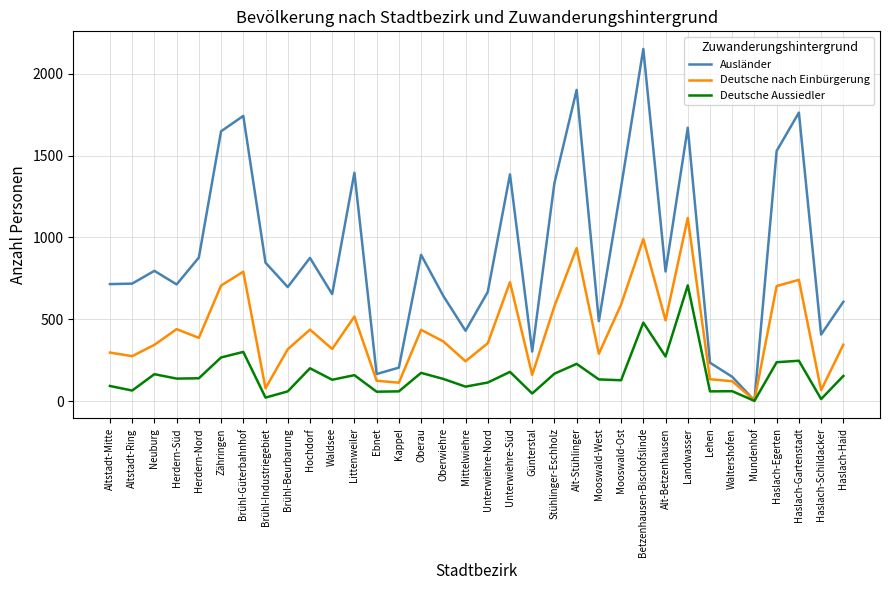

Is it true that Deutsche nach Einbürgerung equals 727 at Unterwiehre-Süd?

True